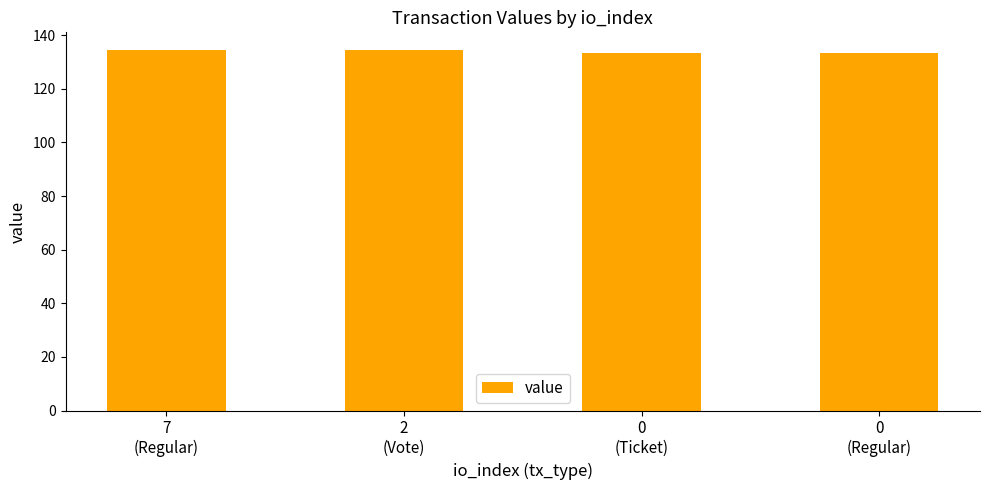

The chart shows a value of 178.1 at 2
(Vote). True or false?

False